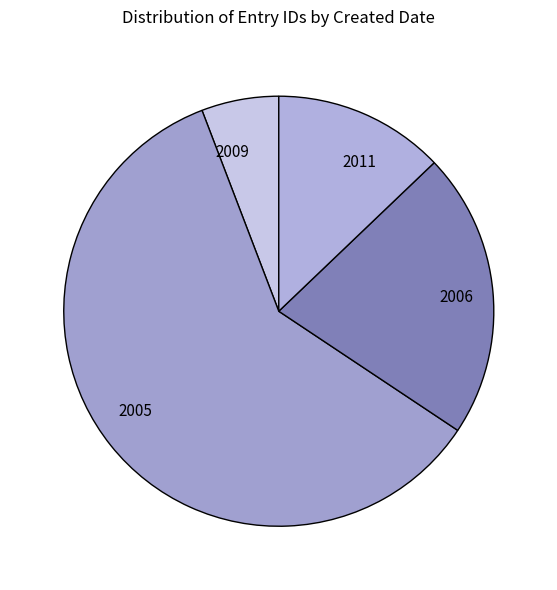

Does any single category account for the majority?

Yes